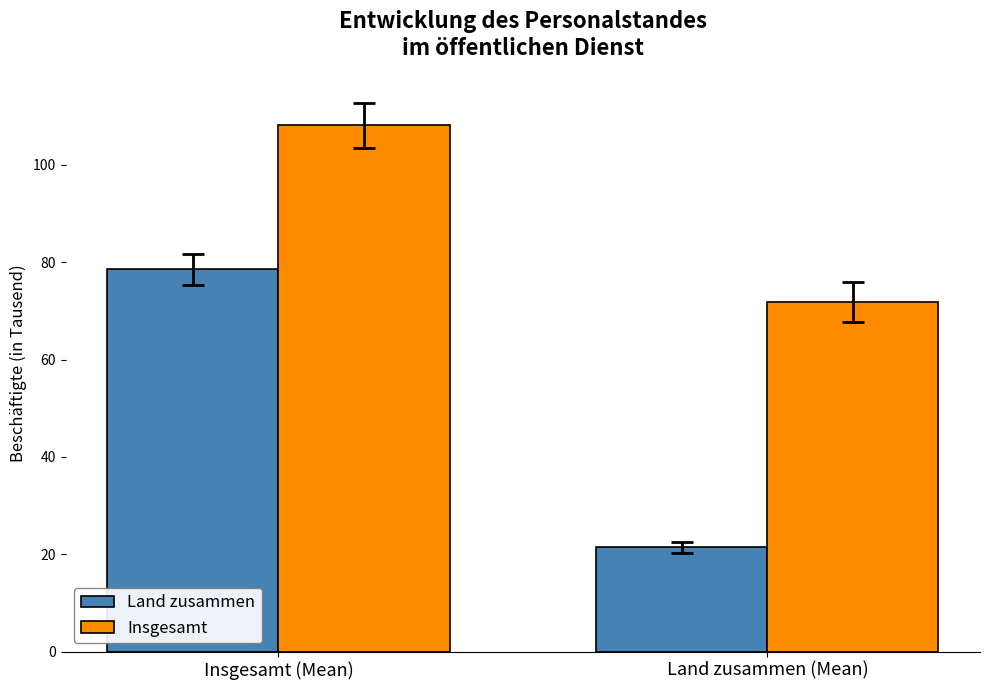

What is the minimum value shown in the chart?

21.4